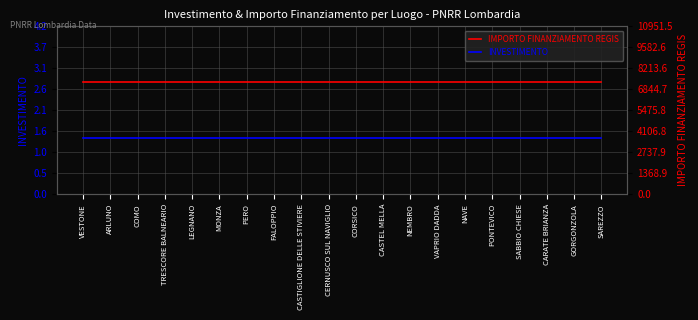

True or false: INVESTIMENTO and IMPORTO FINANZIAMENTO REGIS intersect in this chart.

False